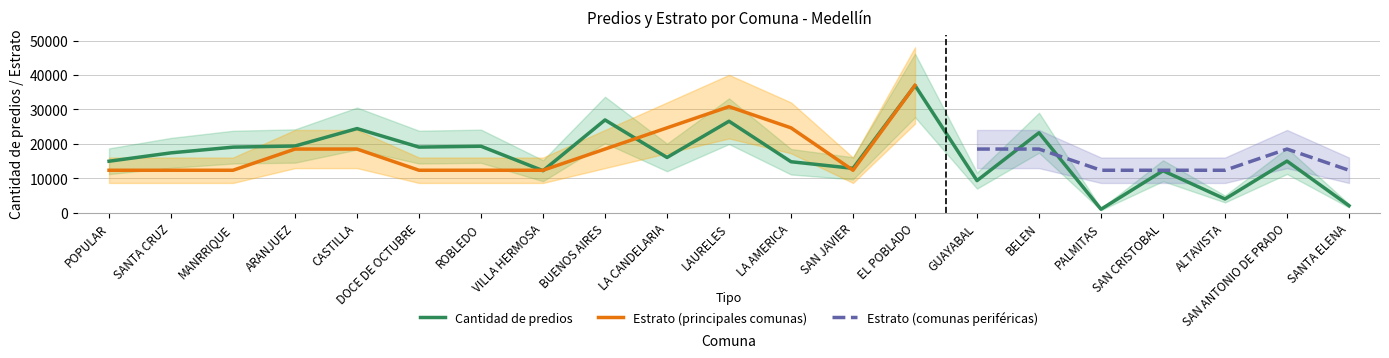

Does the chart have visible grid lines?

Yes